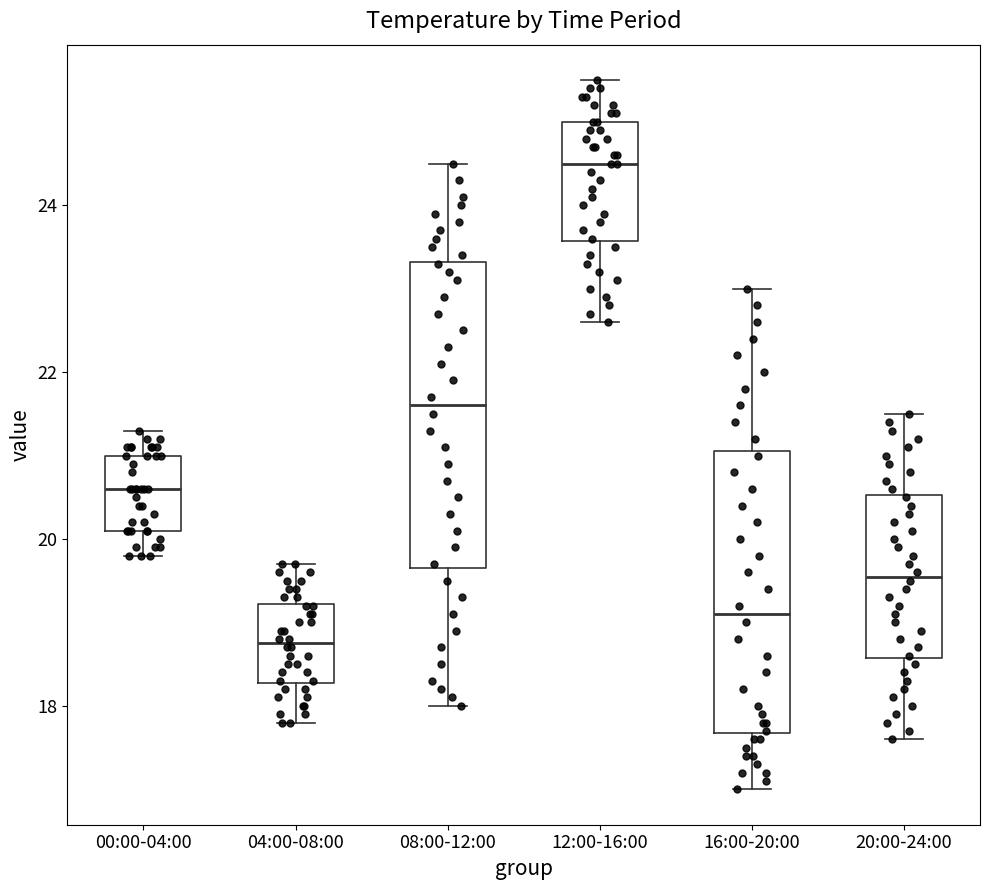

Comparing the boxes themselves (not the whiskers), which one is the tallest?

08:00-12:00